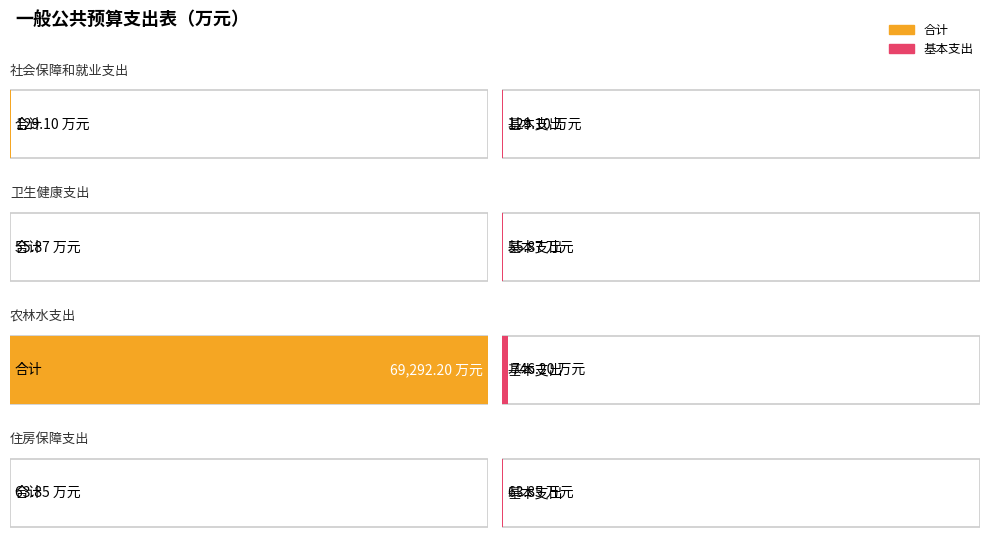

What is the total value across all series at 卫生健康支出?

111.7